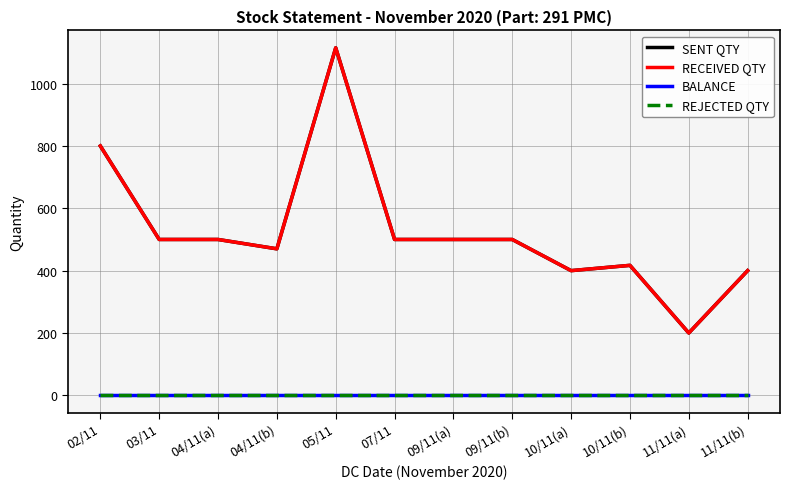

Rank the series by their maximum value, from highest to lowest.

SENT QTY, RECEIVED QTY, BALANCE, REJECTED QTY